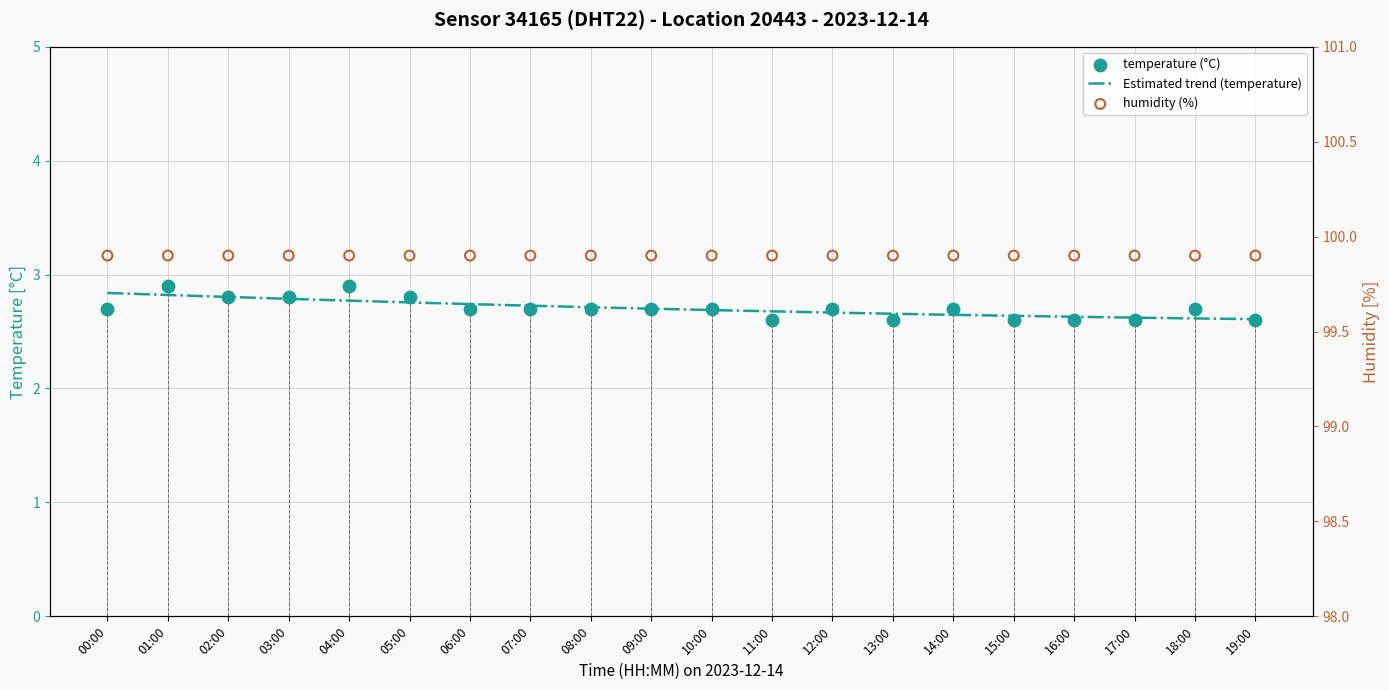

Approximately how many times larger is the value at 09:00 compared to 06:00?

1.0